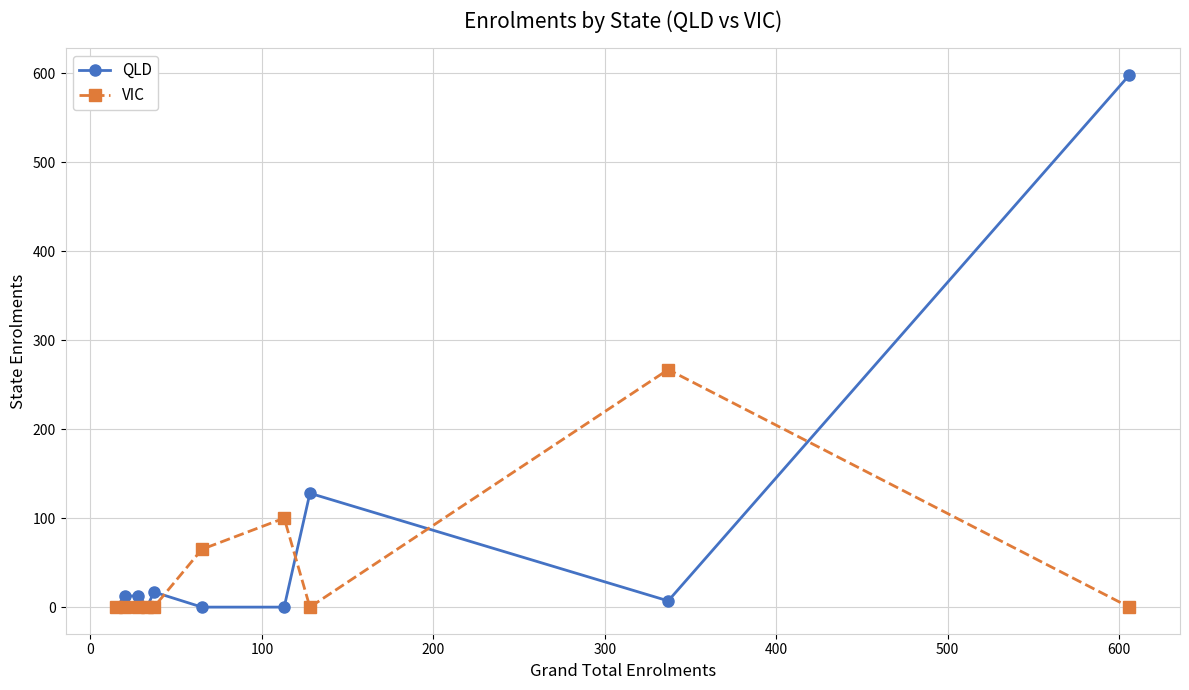

Which series has the largest total across all categories?

QLD